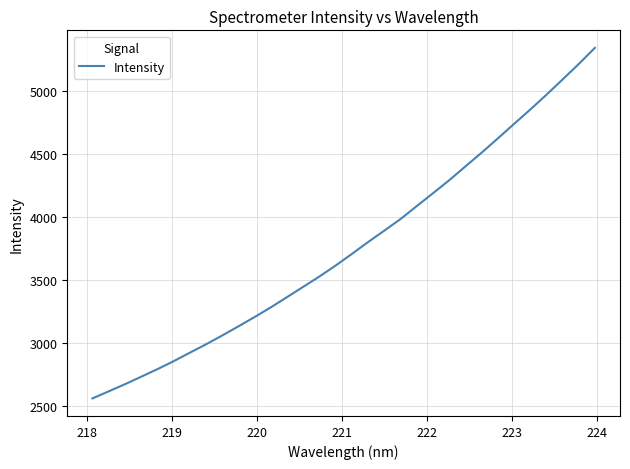

What is the difference between the maximum and minimum values?

2778.8